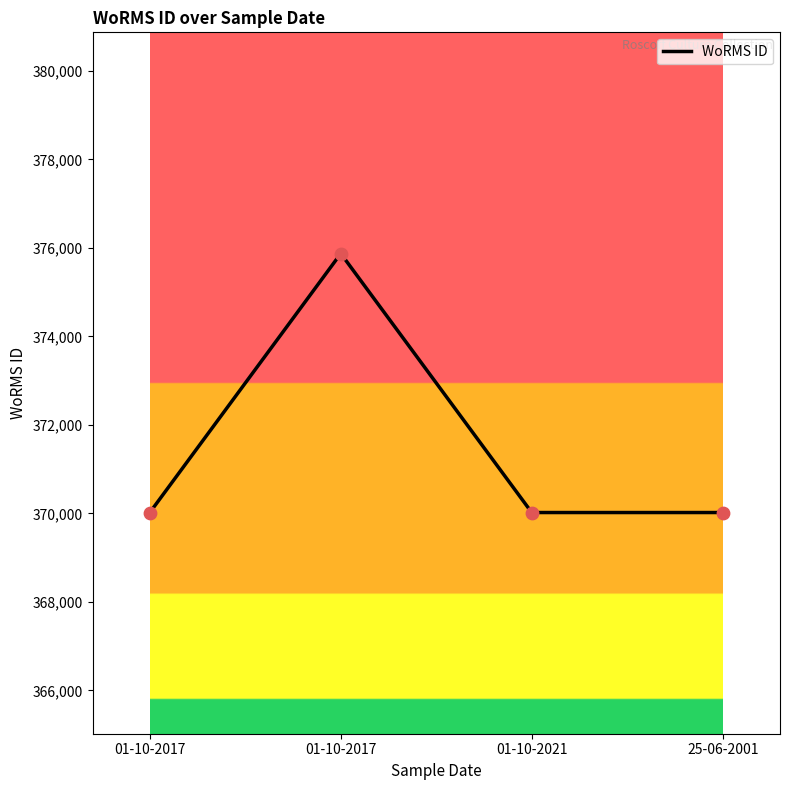

What is the change in value from 01-10-2017 to 01-10-2017?

+5855